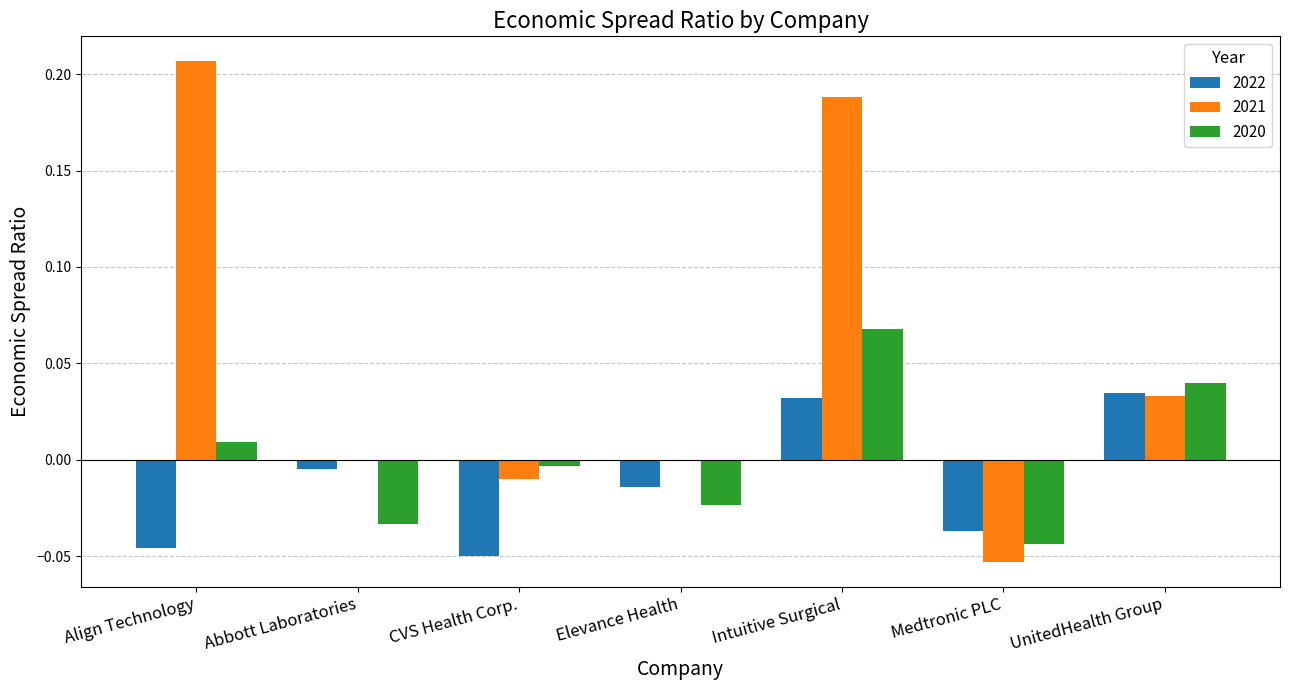

At which category is the sum across all series the highest?

Intuitive Surgical